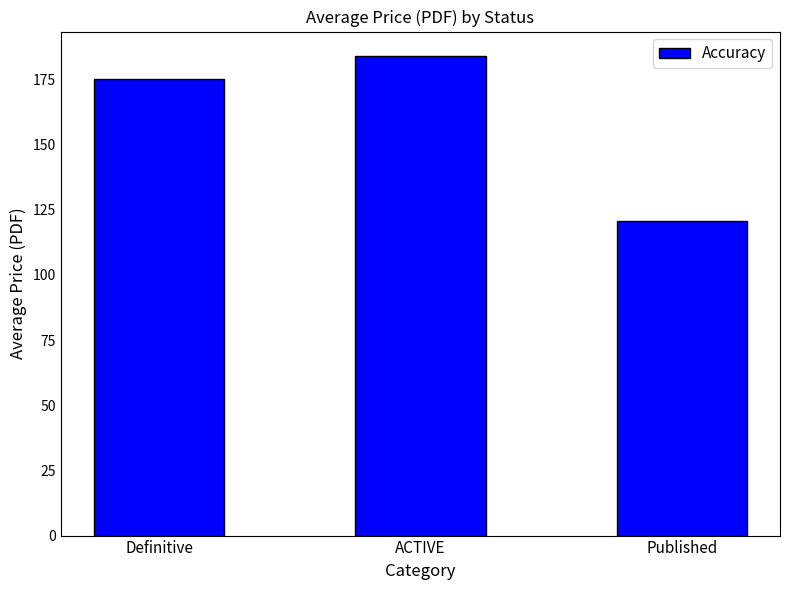

How many distinct data groups are displayed?

1